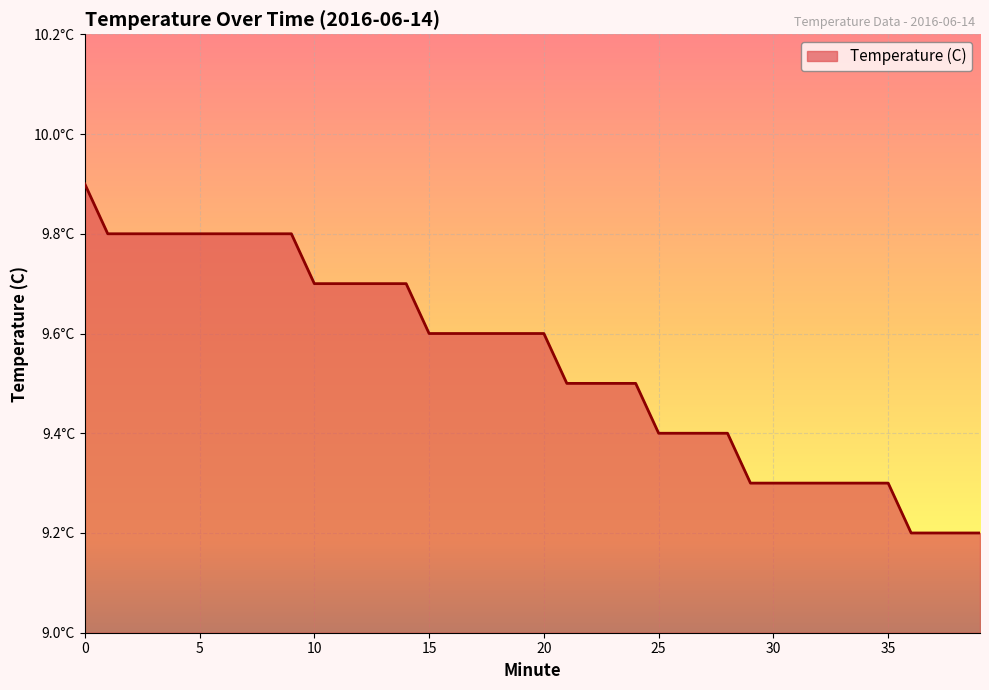

Does the chart display data point markers on the line(s)?

No